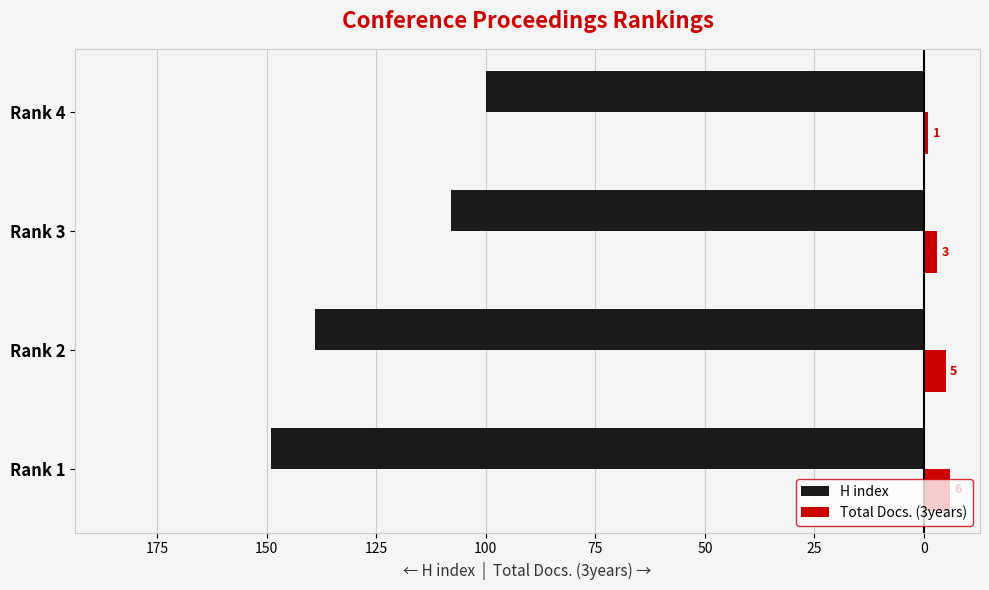

What are all the series names shown in the legend?

H index, Total Docs. (3years)